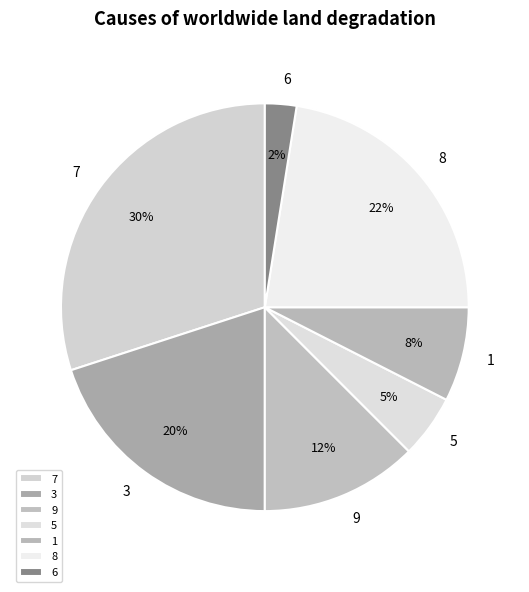

True or false: 1 accounts for 1% of the total.

False